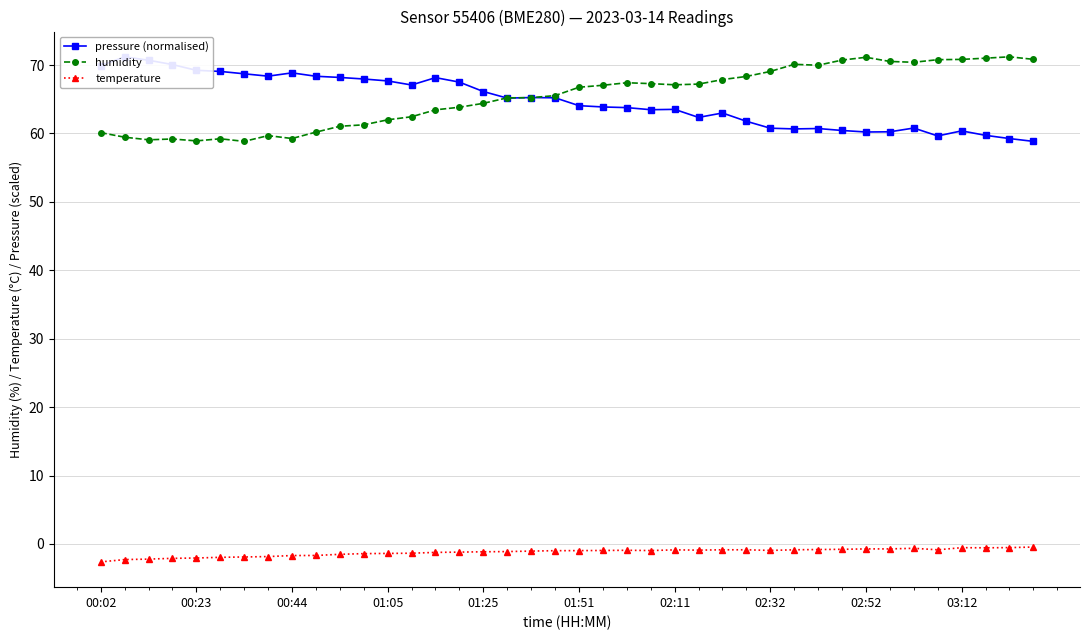

What is the minimum value for temperature?

-2.6